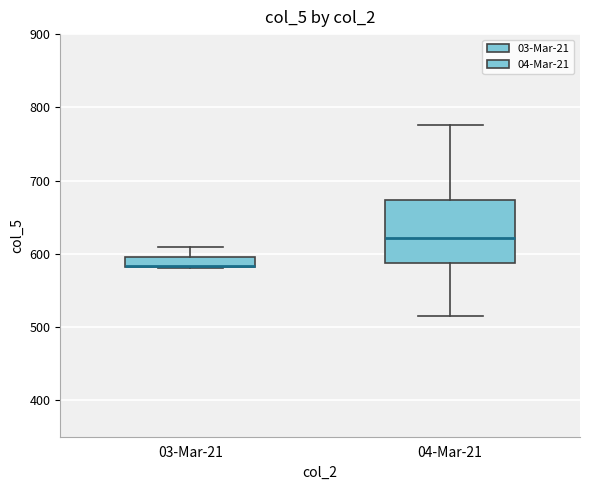

Comparing the boxes themselves (not the whiskers), which one is the tallest?

04-Mar-21